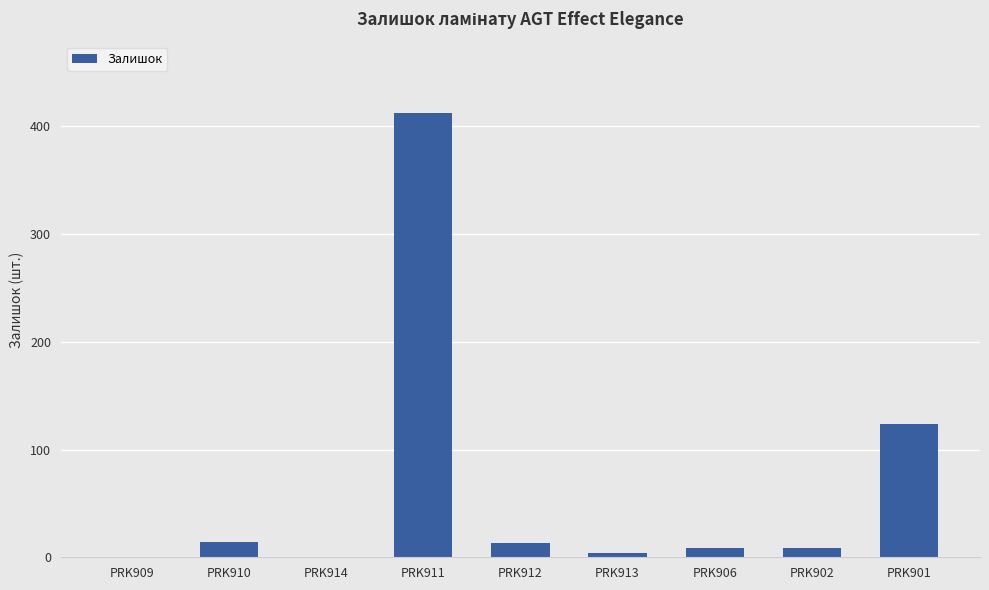

What is the sum of all values?

585